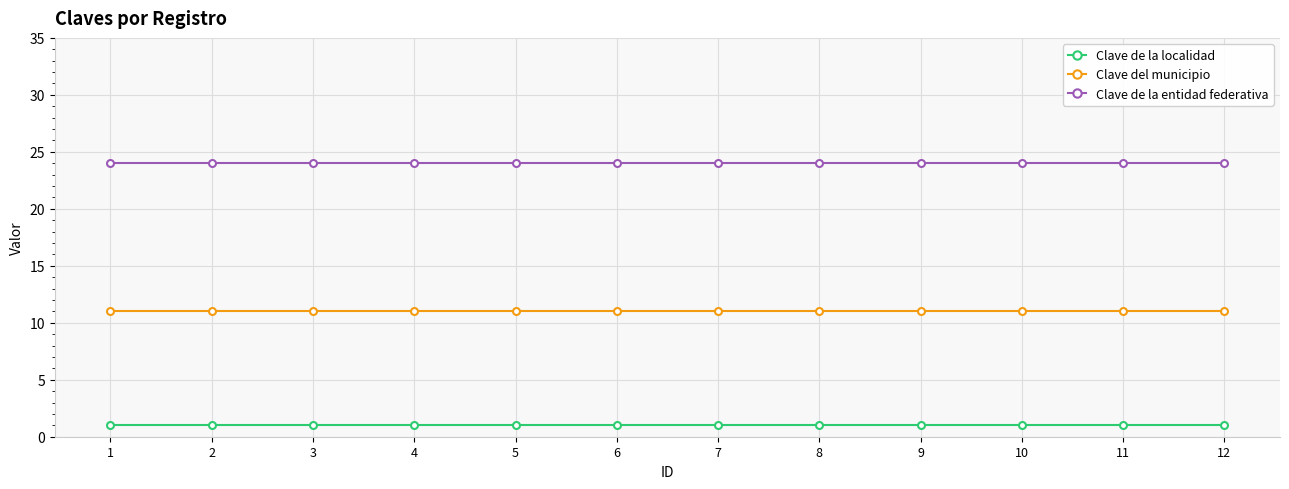

What is the value of the Clave del municipio point at the 6th from the left?

11